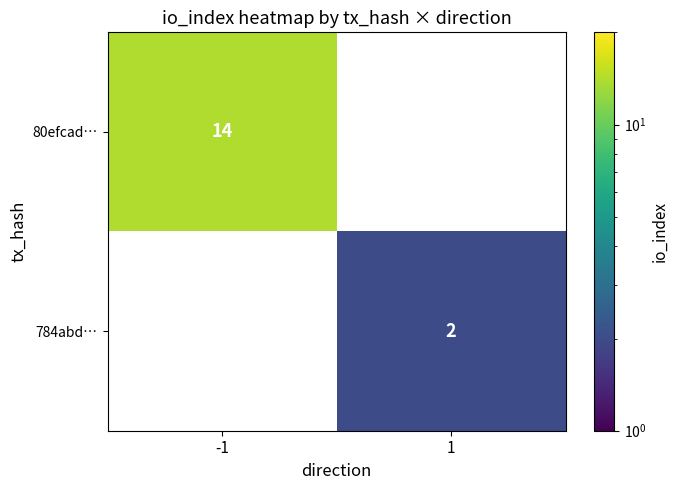

The 784abd… series shows 4 at 1. True or false?

False